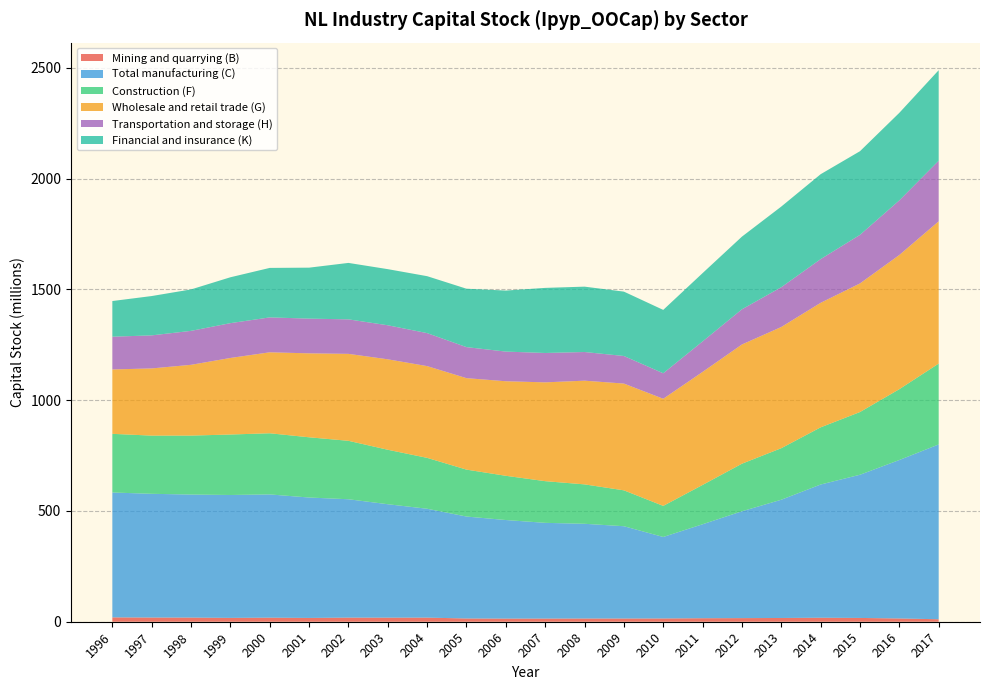

Reading left to right, list all the values displayed in this chart.

Mining and quarrying (B): 19.7	19.0	18.7	17.4	18.3	17.1	18.6	18.4	18.6	14.7	14.2	14.2	14.6	14.5	14.8	15.8	16.3	16.9	18.0	17.1	14.8	11.2
Total manufacturing (C): 563.6	558.4	555.3	554.6	556.2	543.4	534.2	511.9	491.3	460.1	444.8	432.1	427.5	416.5	367.7	424.1	482.2	533.7	601.2	646.2	715.1	788.9
Construction (F): 264.7	262.6	266.0	272.9	276.0	271.8	263.8	245.8	229.7	211.8	199.6	188.1	177.9	162.0	140.3	177.5	214.7	232.6	258.0	283.0	319.6	365.0
Wholesale and retail trade (G): 290.6	303.3	319.4	345.5	365.4	378.9	392.4	408.2	414.1	412.8	426.7	445.9	468.0	481.8	483.4	510.1	538.1	547.0	562.0	580.4	605.6	642.0
Transportation and storage (H): 147.8	149.1	153.2	157.1	157.5	156.7	155.7	153.6	148.9	140.0	133.9	132.5	129.4	124.4	115.0	137.6	158.8	179.5	197.2	219.2	246.5	273.4
Financial and insurance (K): 161.0	177.5	187.0	207.0	223.3	230.0	254.7	253.3	257.0	263.6	275.4	293.8	295.0	290.5	286.0	308.3	327.9	364.1	383.2	377.5	395.1	408.6